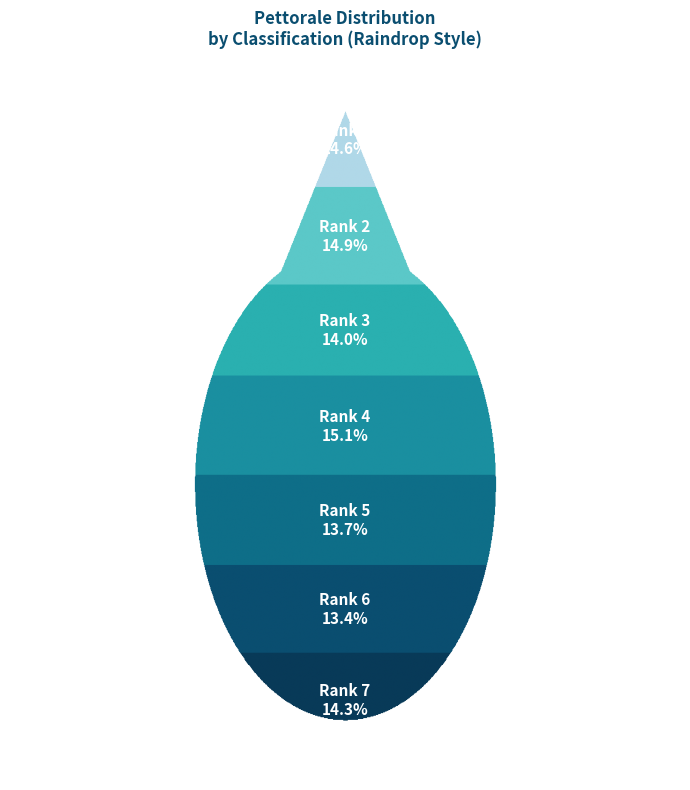

What percentage is the 1 slice, to the nearest percent?

15%